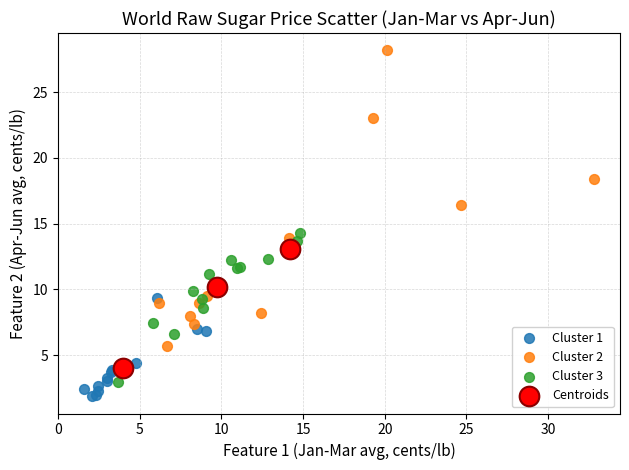

Which series has the widest spread of Y values?

Cluster 2